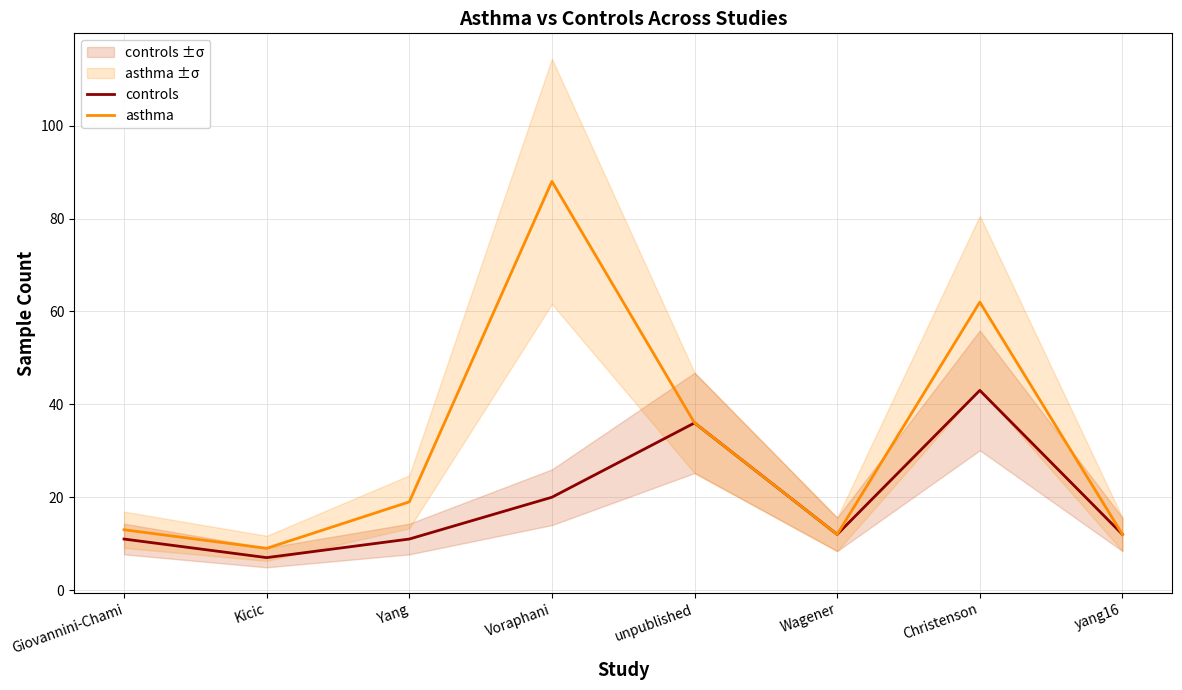

True or false: controls and asthma intersect in this chart.

False